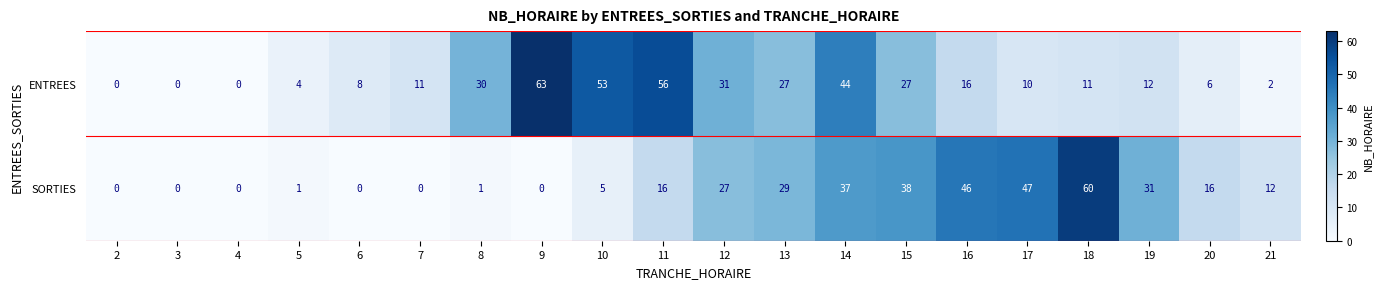

At which label is SORTIES closest to 30?

13